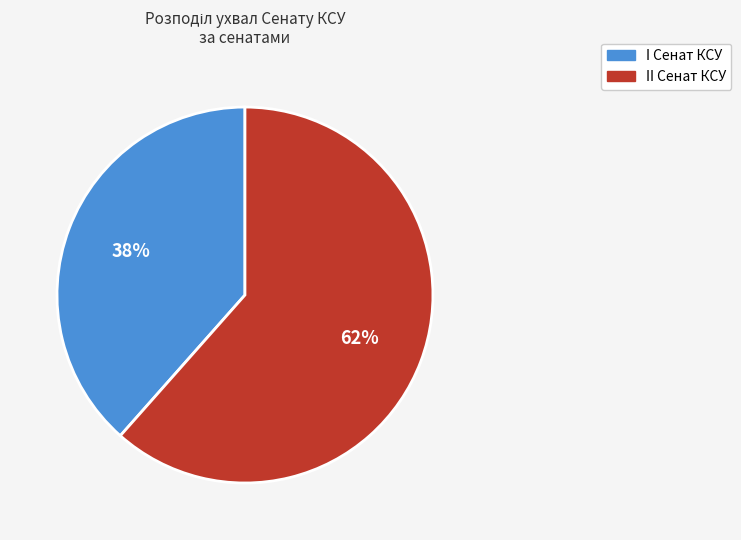

To the nearest percent, what percentage of the pie is II Сенат КСУ?

62%